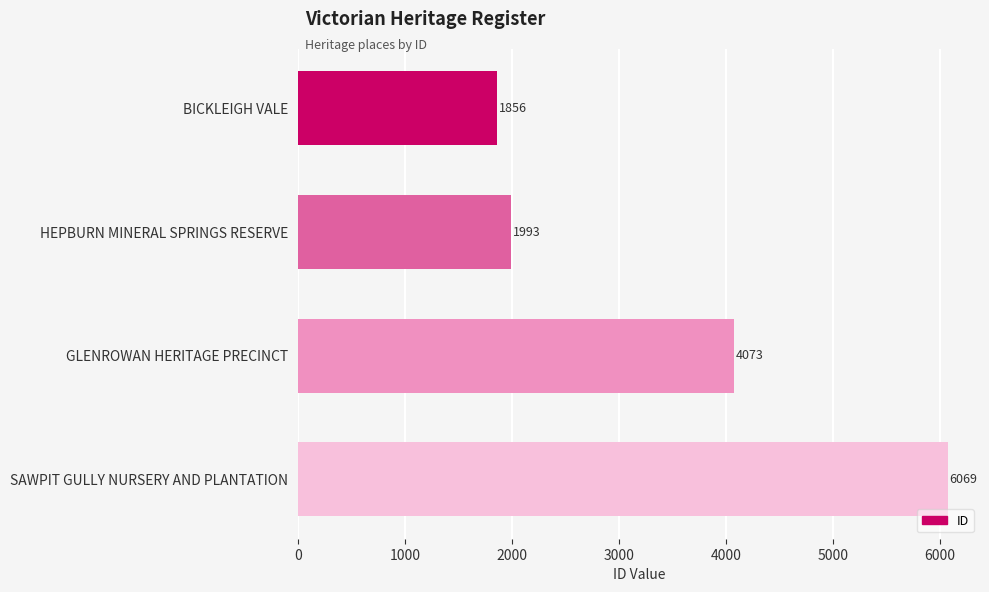

Count the number of categories in the chart.

4